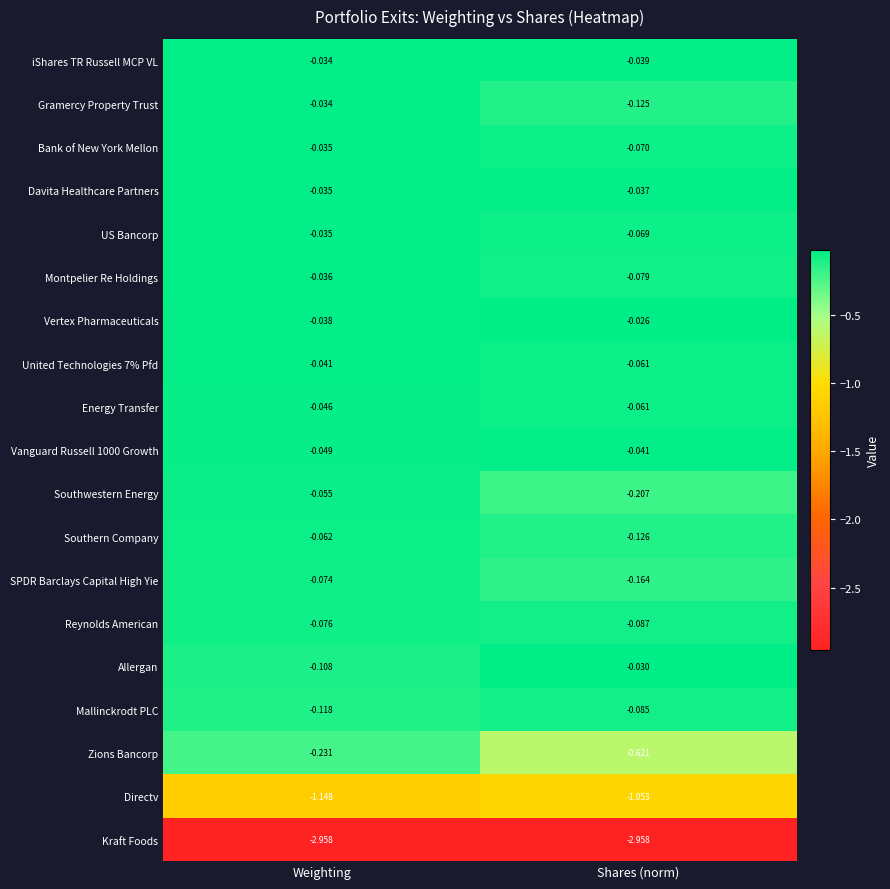

Which series changed the most between Weighting and Shares (norm)?

Zions Bancorp